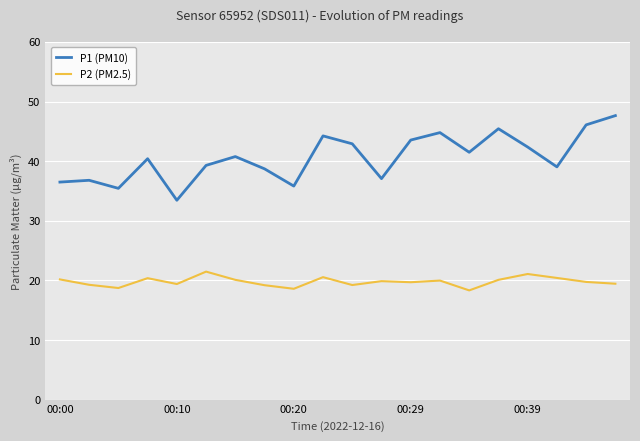

Rank the series by their average value, from lowest to highest.

P2 (PM2.5), P1 (PM10)